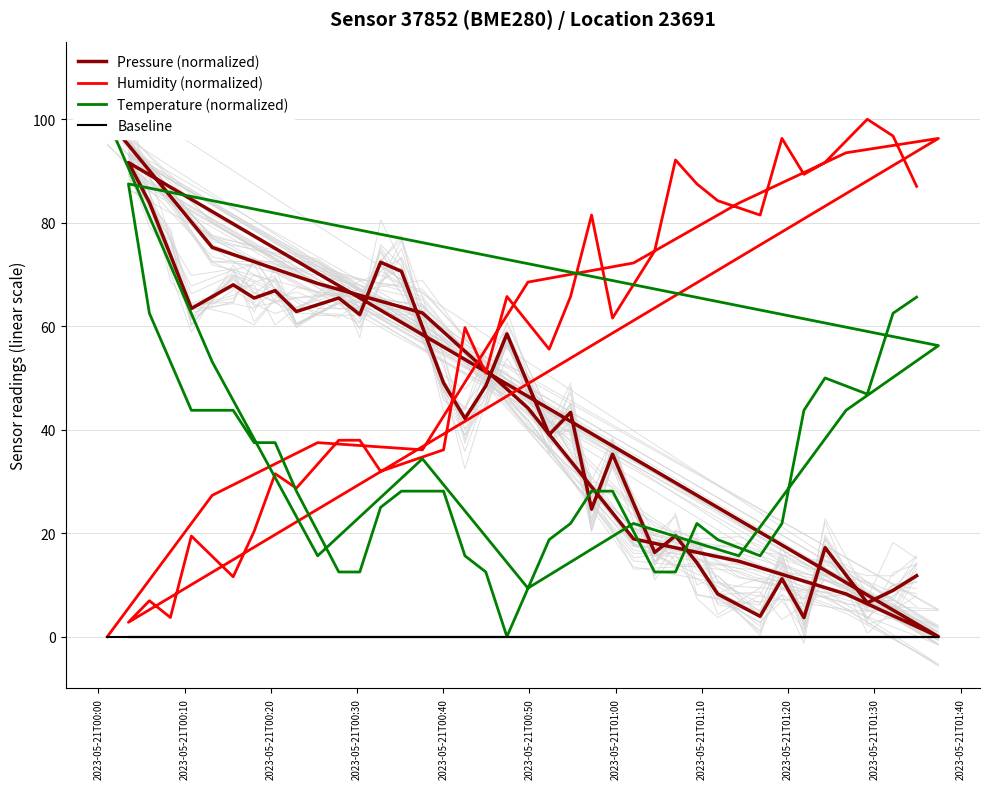

What is the maximum value for Humidity (normalized)?

100.0